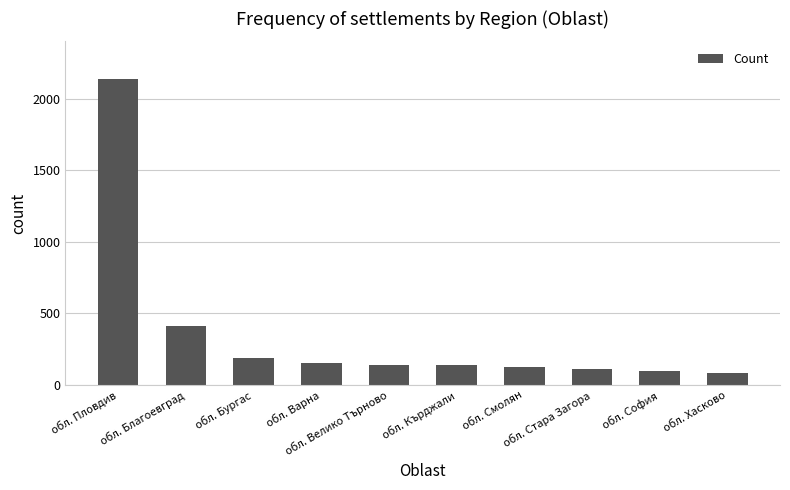

How many data points are less than 143?

5